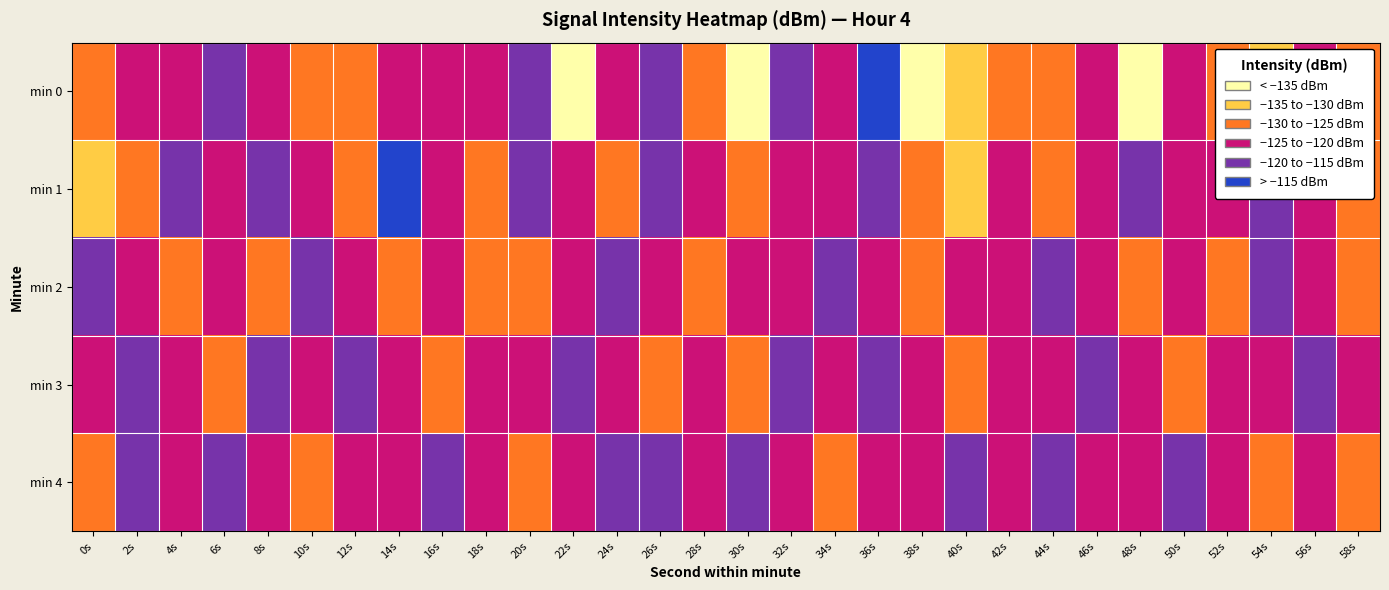

What is the total value across all series at 28s?

-620.0